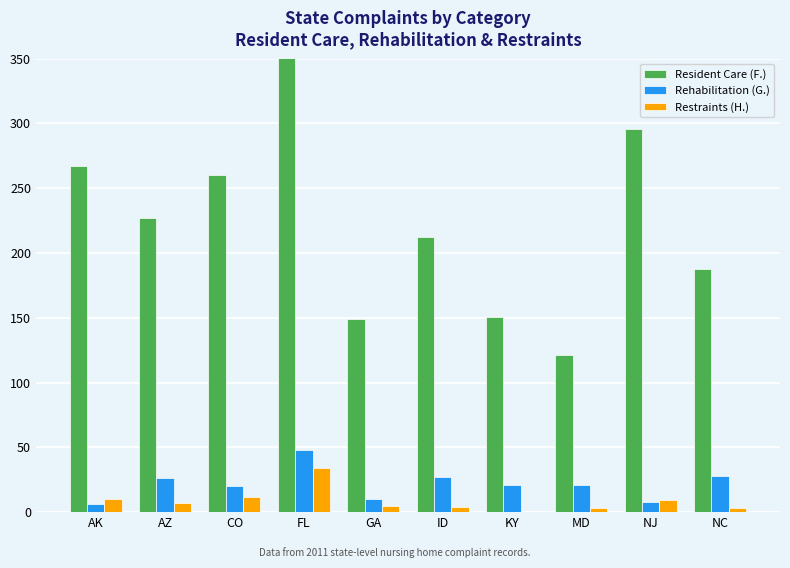

How many bars are there in total?

30